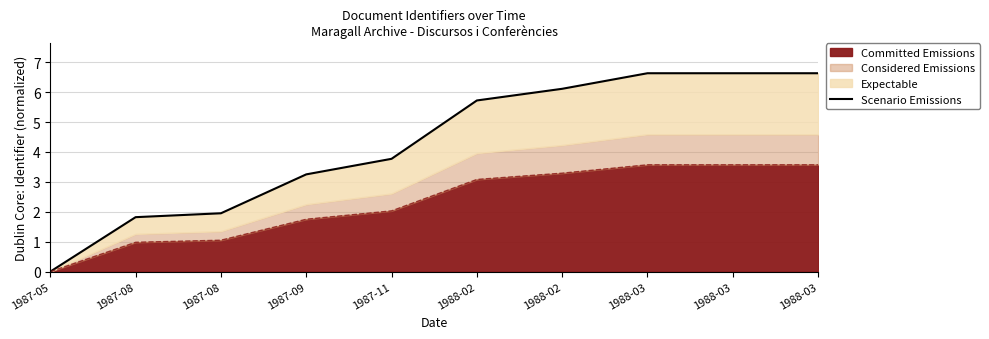

Does the chart display data point markers on the line(s)?

No